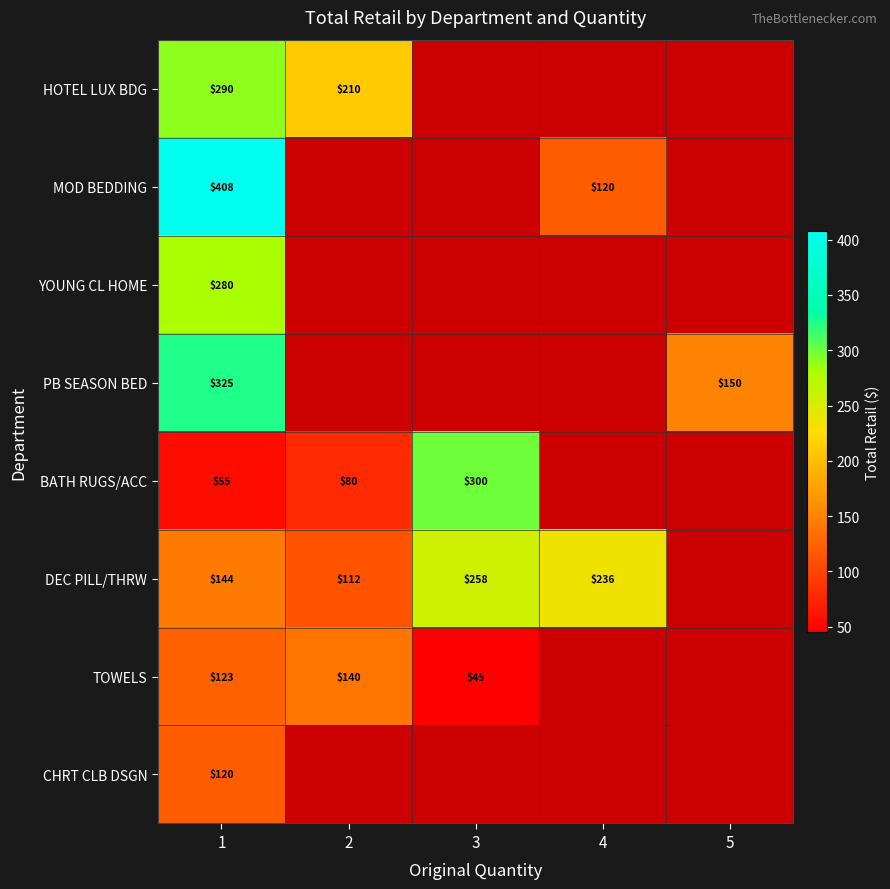

How many data points in DEC PILL/THRW are above 235?

2